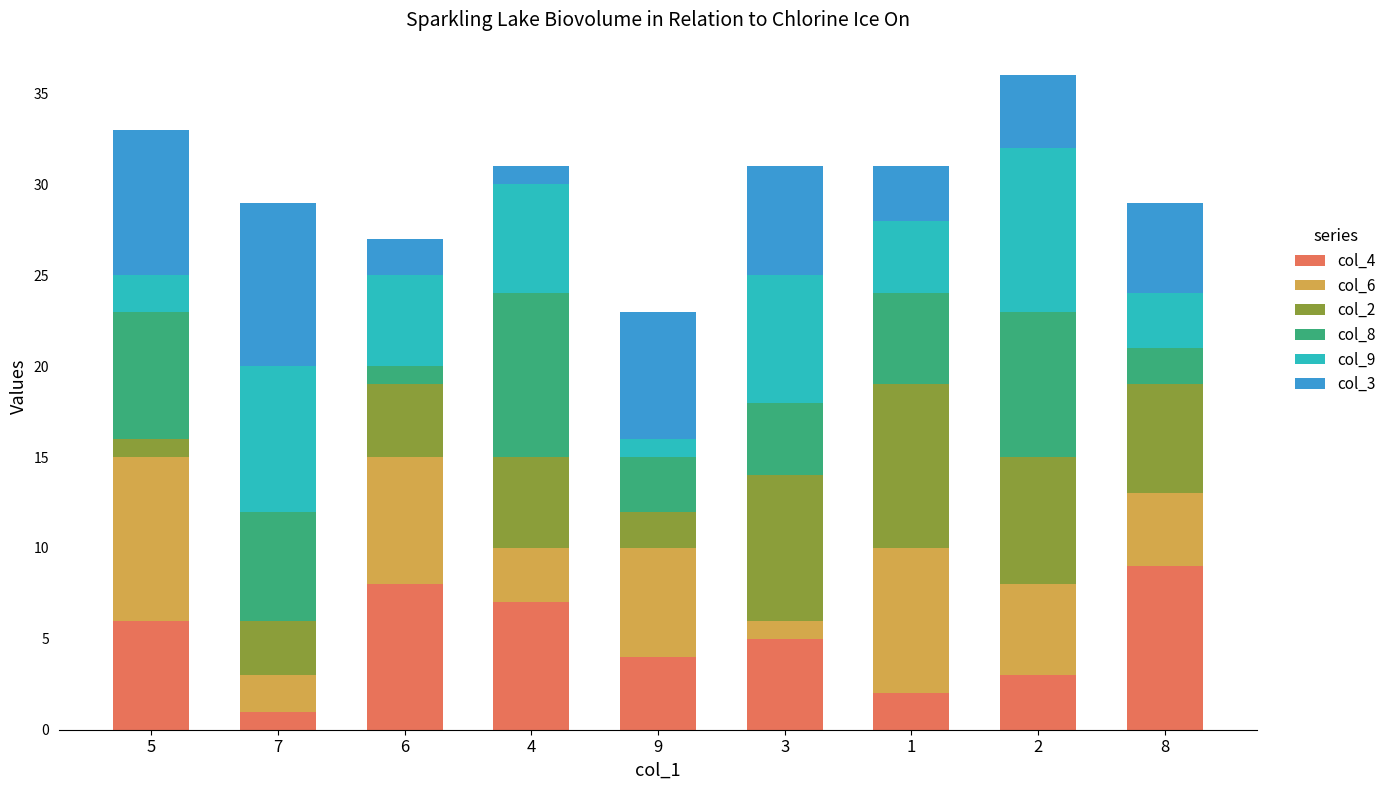

Rank the categories by col_4 value from highest to lowest.

8, 6, 4, 5, 3, 9, 2, 1, 7